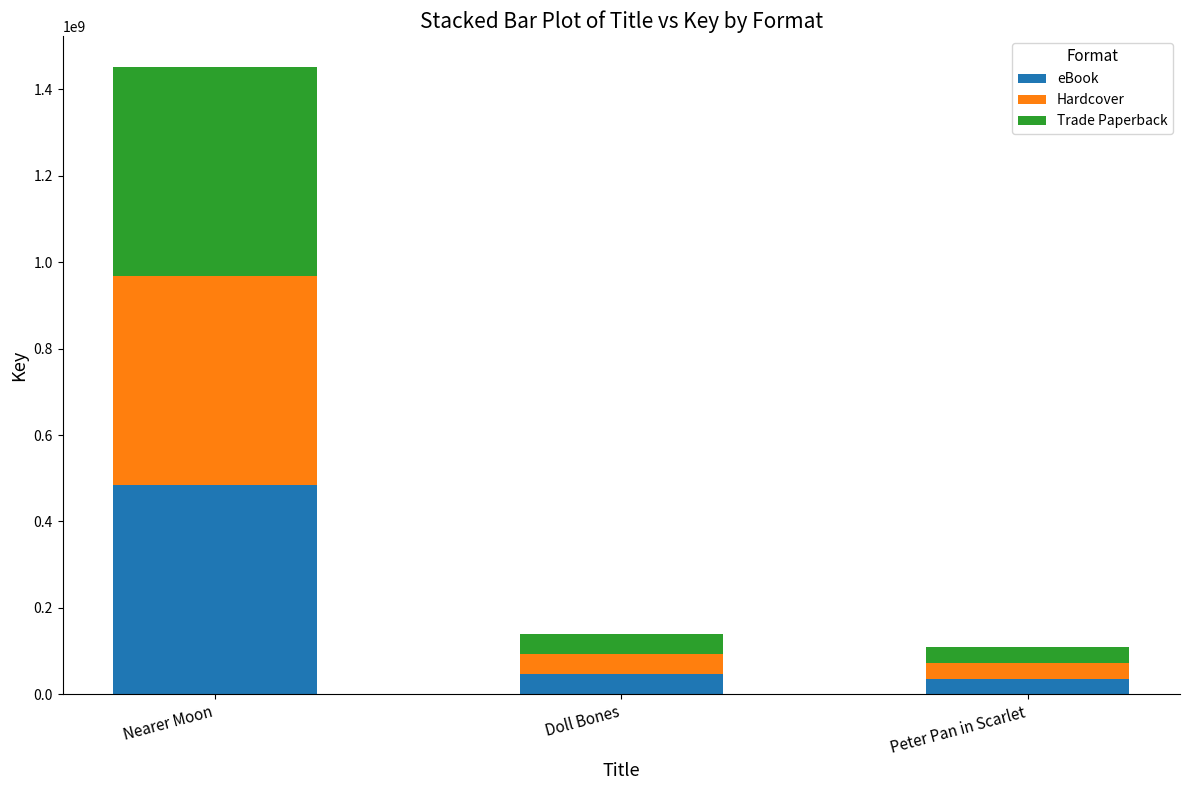

Which category has the highest value in the eBook series?

Nearer Moon